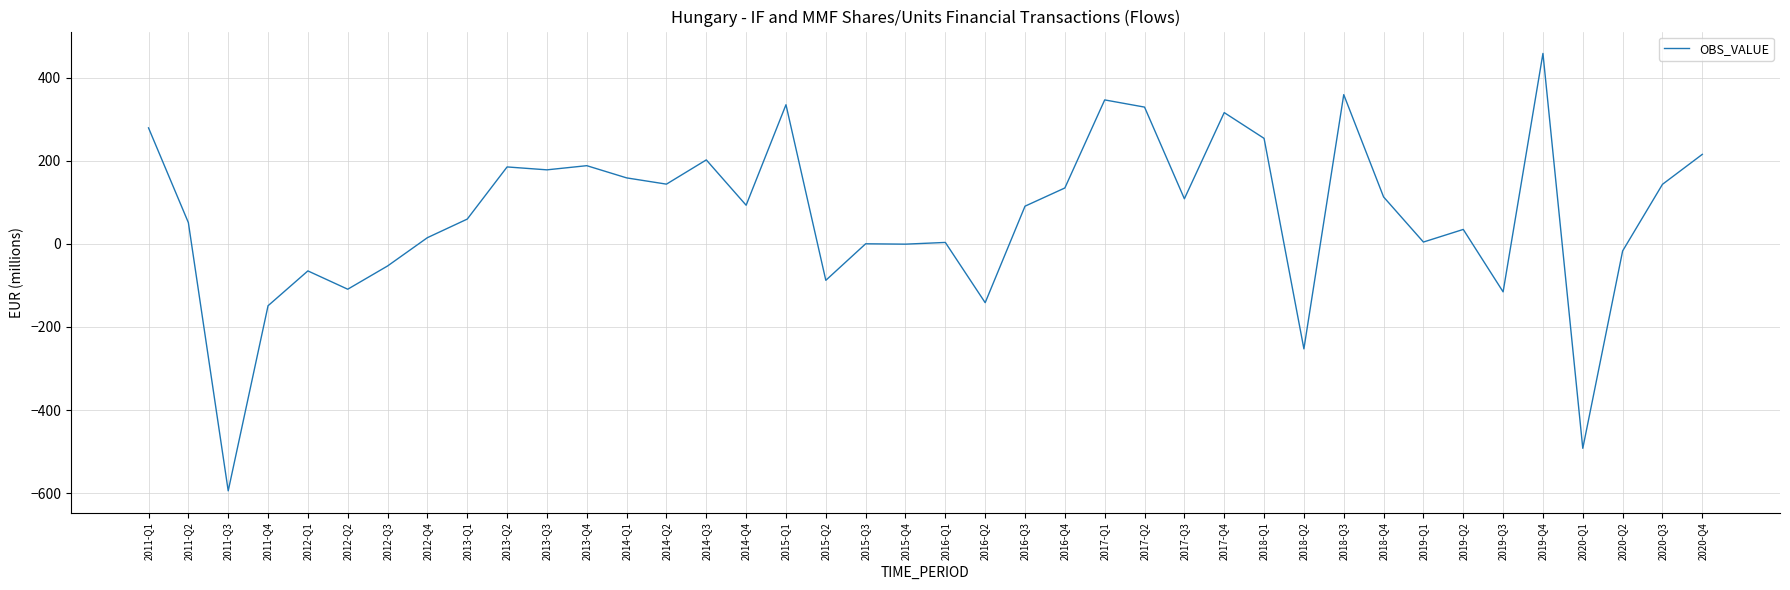

Which has a higher value, 2014-Q3 or 2020-Q3?

2014-Q3